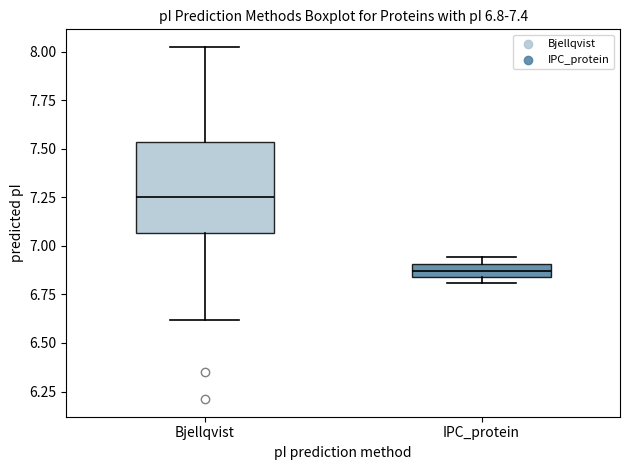

Which box's median line is the lowest?

IPC_protein